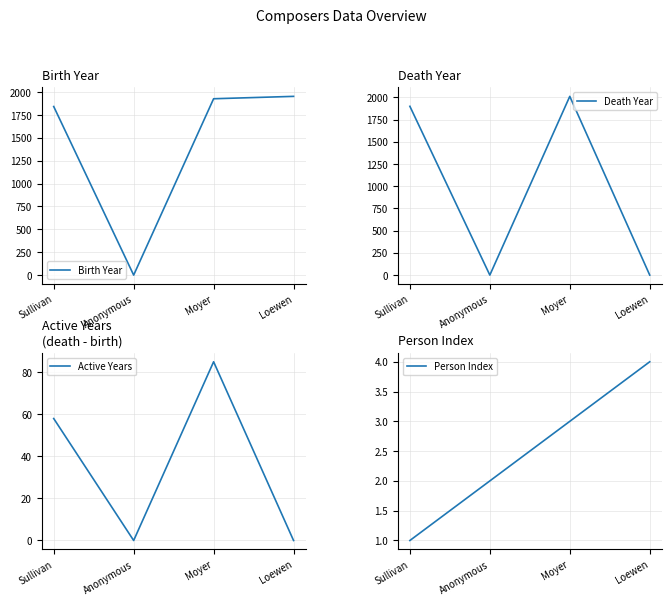

At how many categories does at least one series exceed 1060?

3